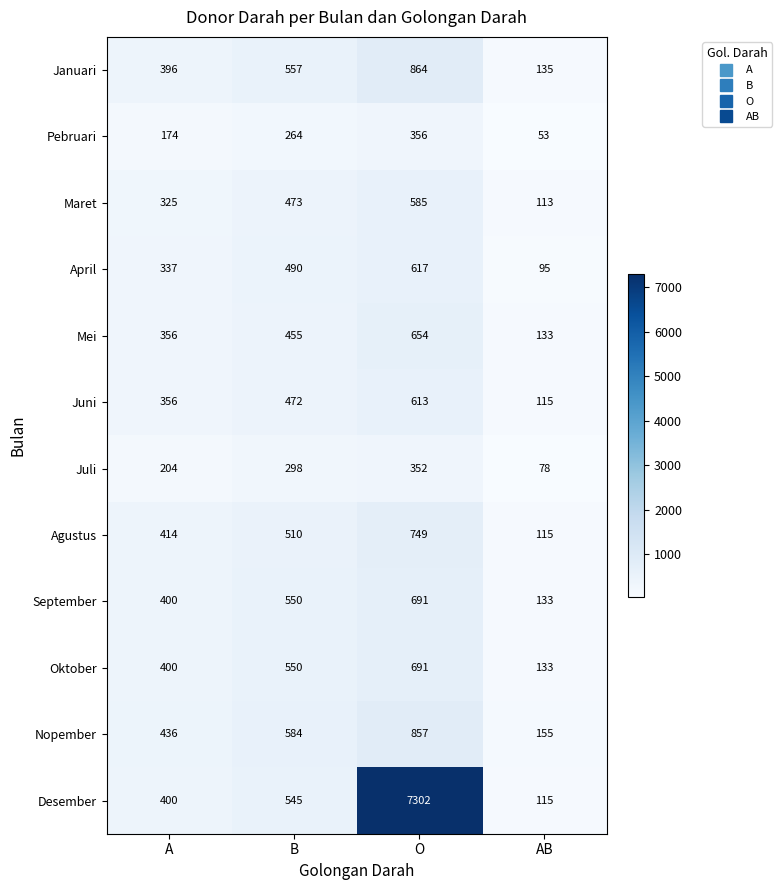

Where is Agustus nearest to the value 432?

A